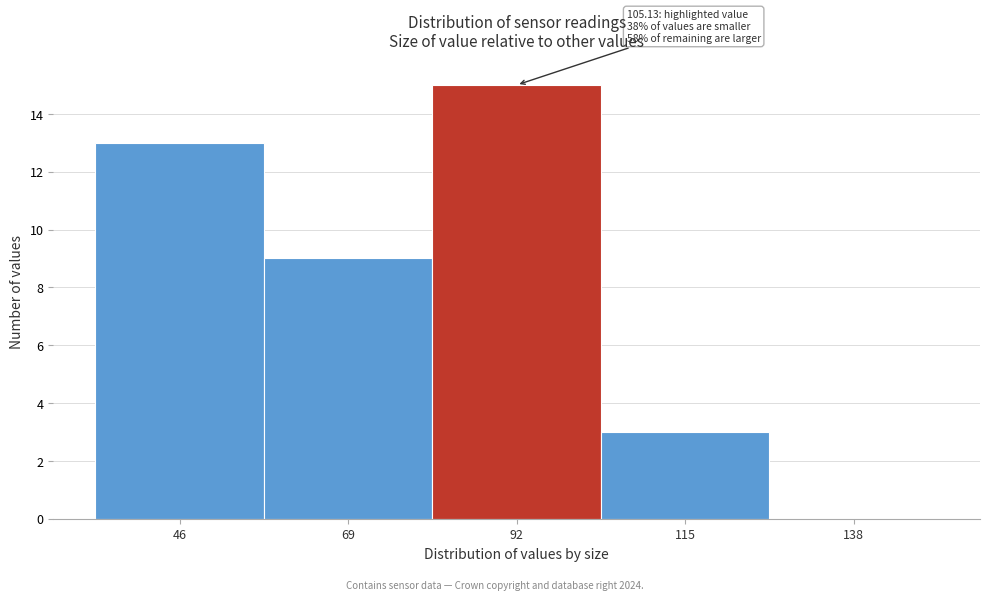

Reading left to right, extract all data points from this chart.

46=13	69=9	92=15	115=3	138=0